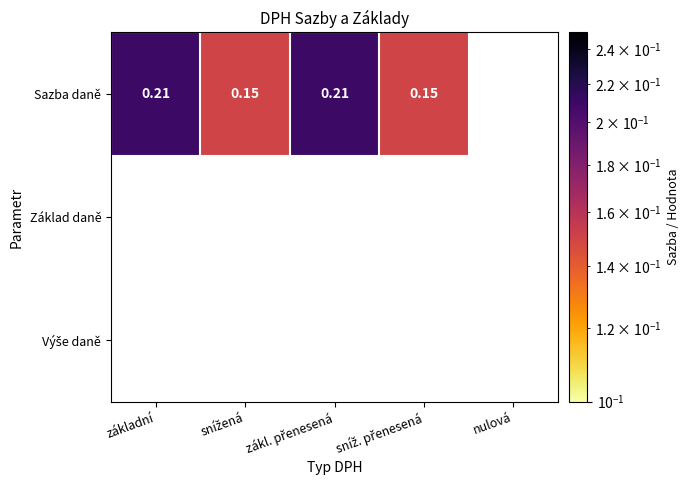

What is the difference between the maximum and minimum values in the Sazba daně series?

0.1